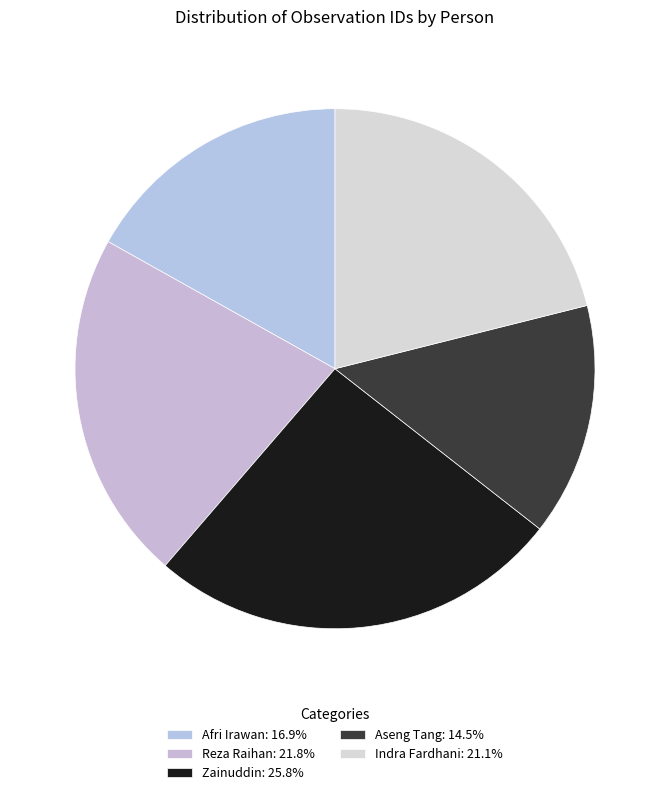

Is Indra Fardhani the majority of the pie?

No